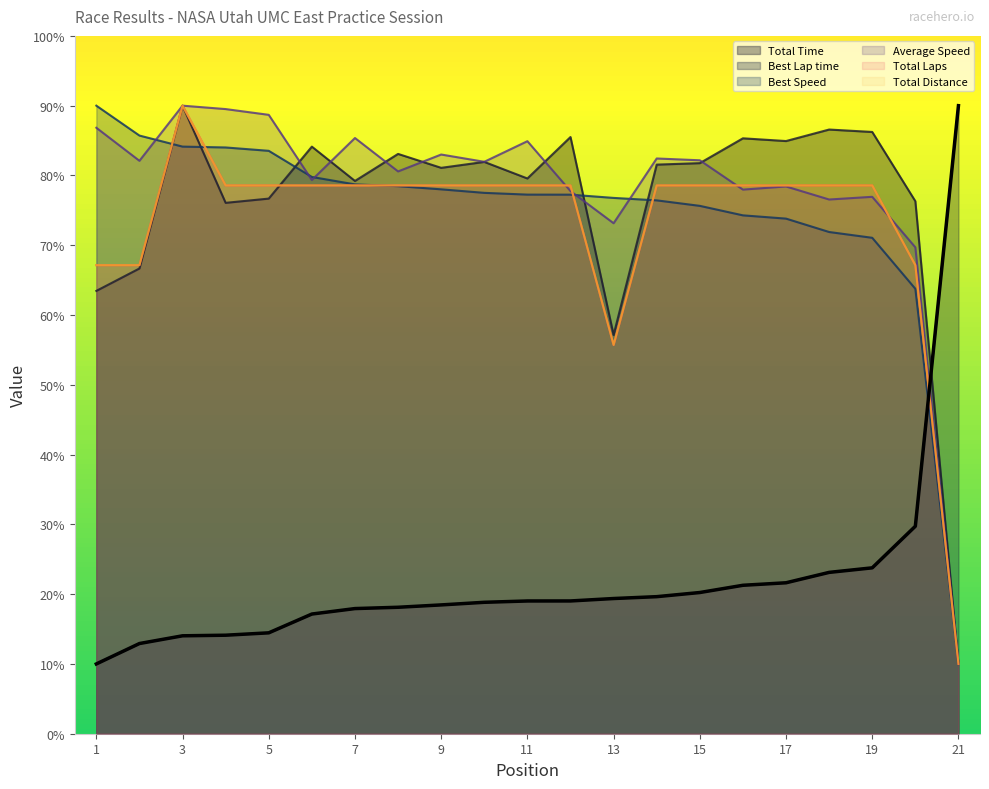

How many data points in Best Lap time are less than 19?

10